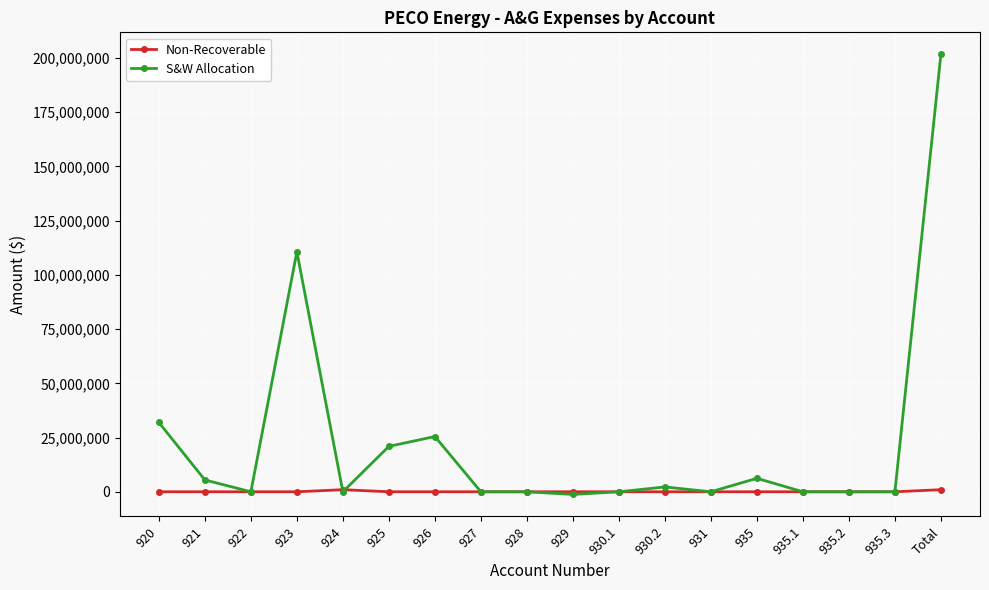

What is the total value across all series at 925?

20934435.0